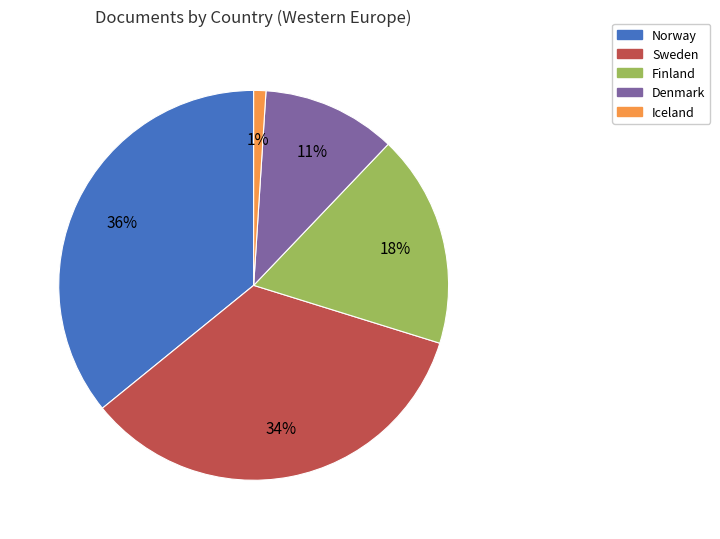

Which slice is the smallest?

Iceland